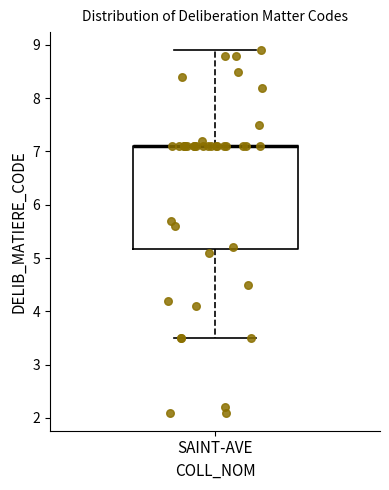

Read this box plot against the y-axis: the position of the median line, the range covered by the box, and the ends of both whiskers. The values are not printed on the chart, so give them approximately, as read against the axis.

median 7.1 (drawn on the box's upper edge), box 5.2 to 7.1, whiskers 3.5 to 8.9